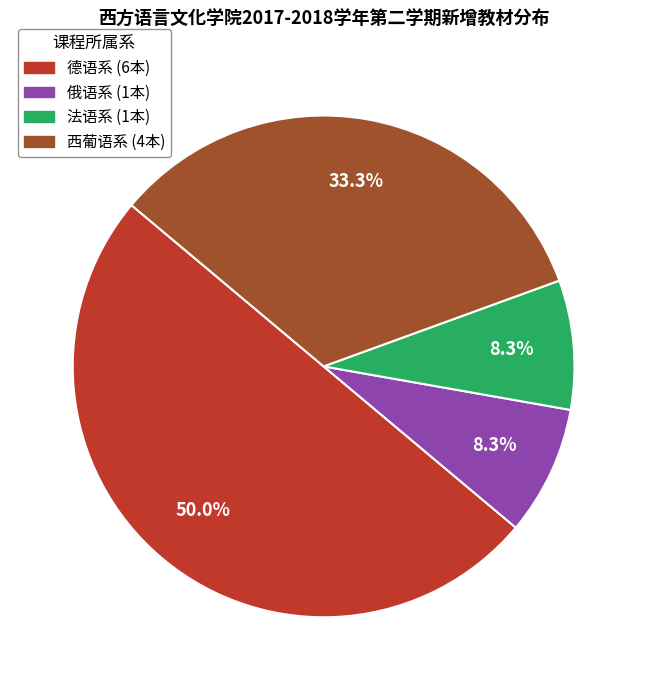

To the nearest percent, what portion does 俄语系 represent?

8%